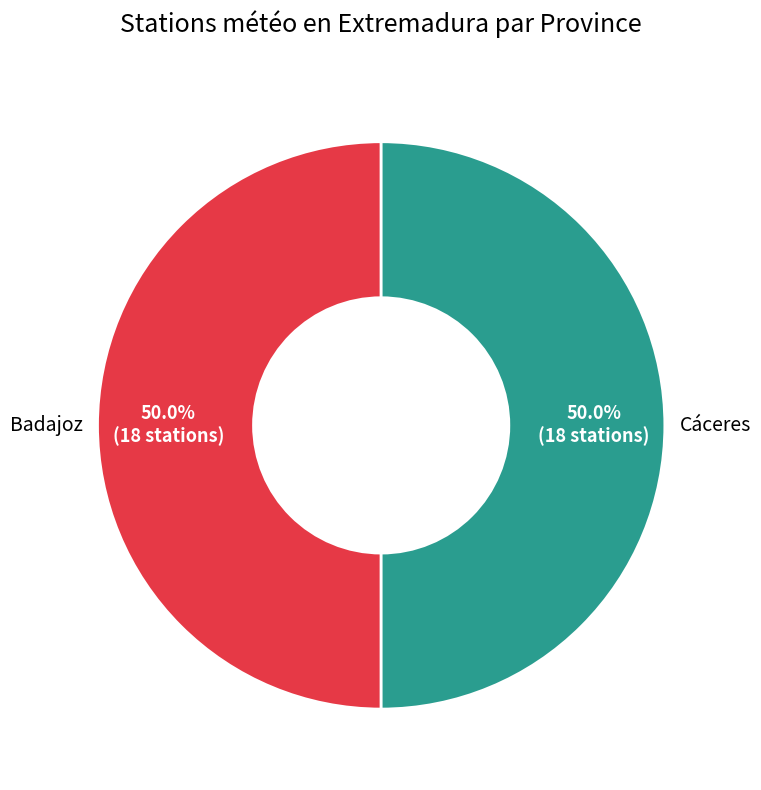

How many segments does this pie chart have?

2